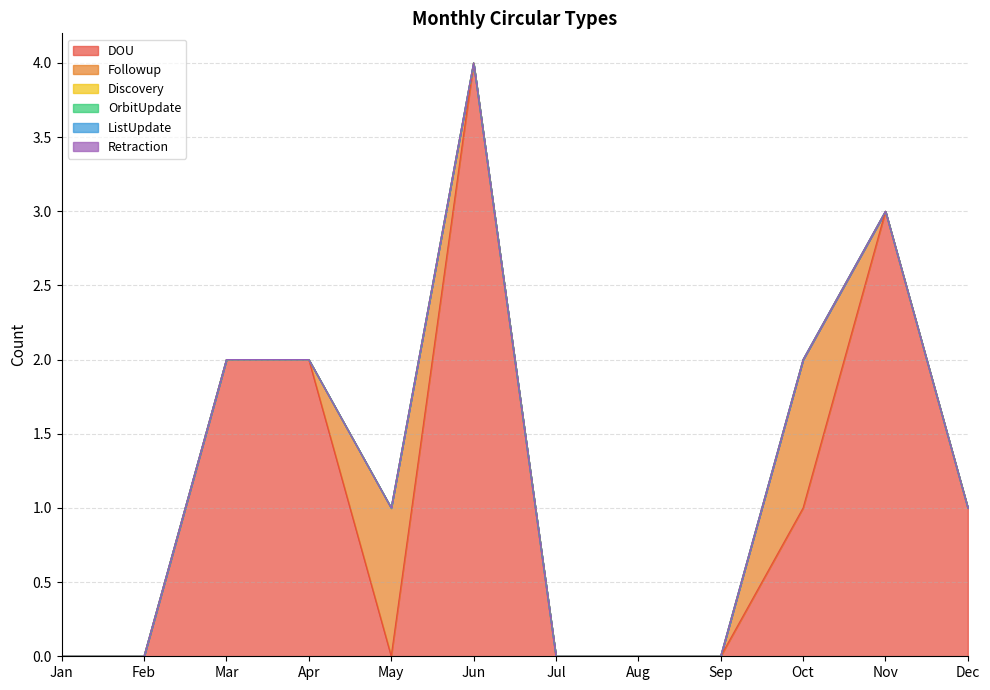

Rank the series by their maximum value, from lowest to highest.

Discovery, OrbitUpdate, ListUpdate, Retraction, Followup, DOU